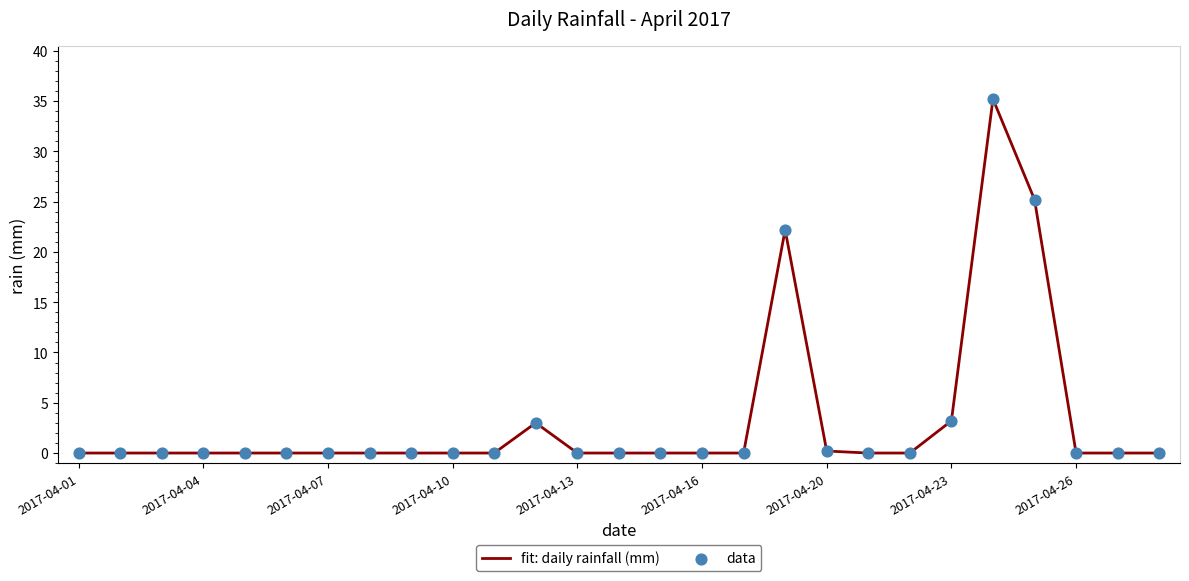

What is the greatest value displayed?

35.2